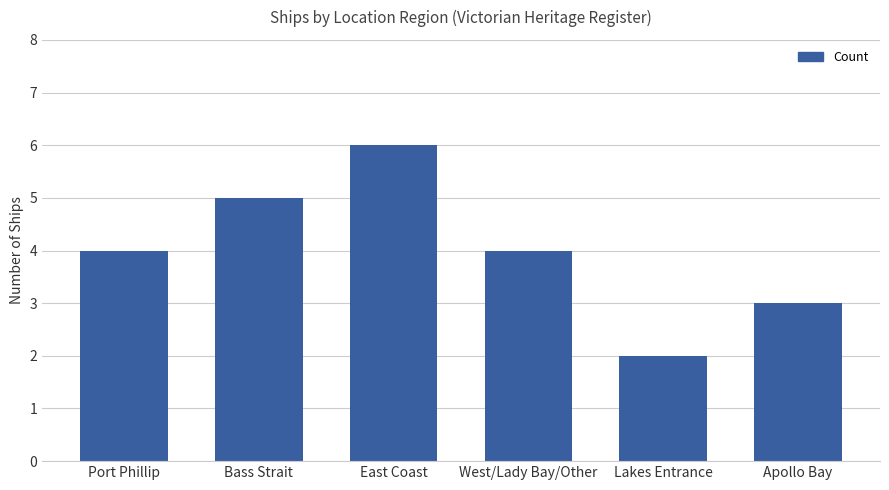

How many series are shown in this chart?

1